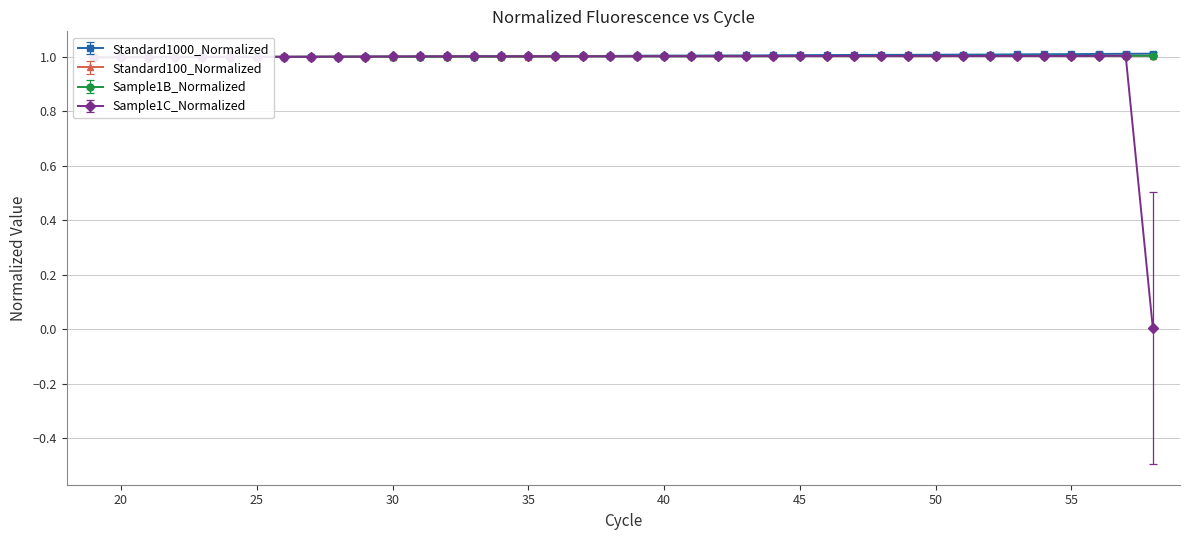

How many data points in Sample1C_Normalized are above 1?

32